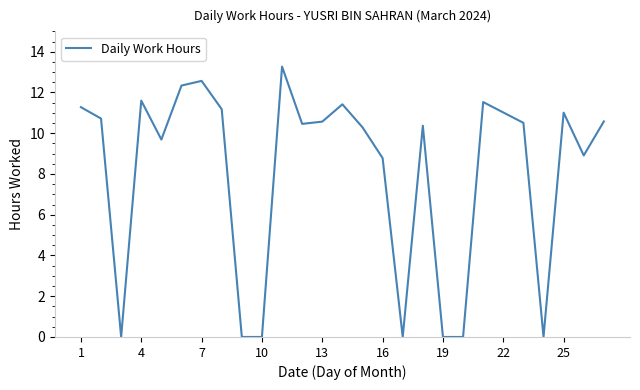

Is this an area chart (filled region under the line)?

No